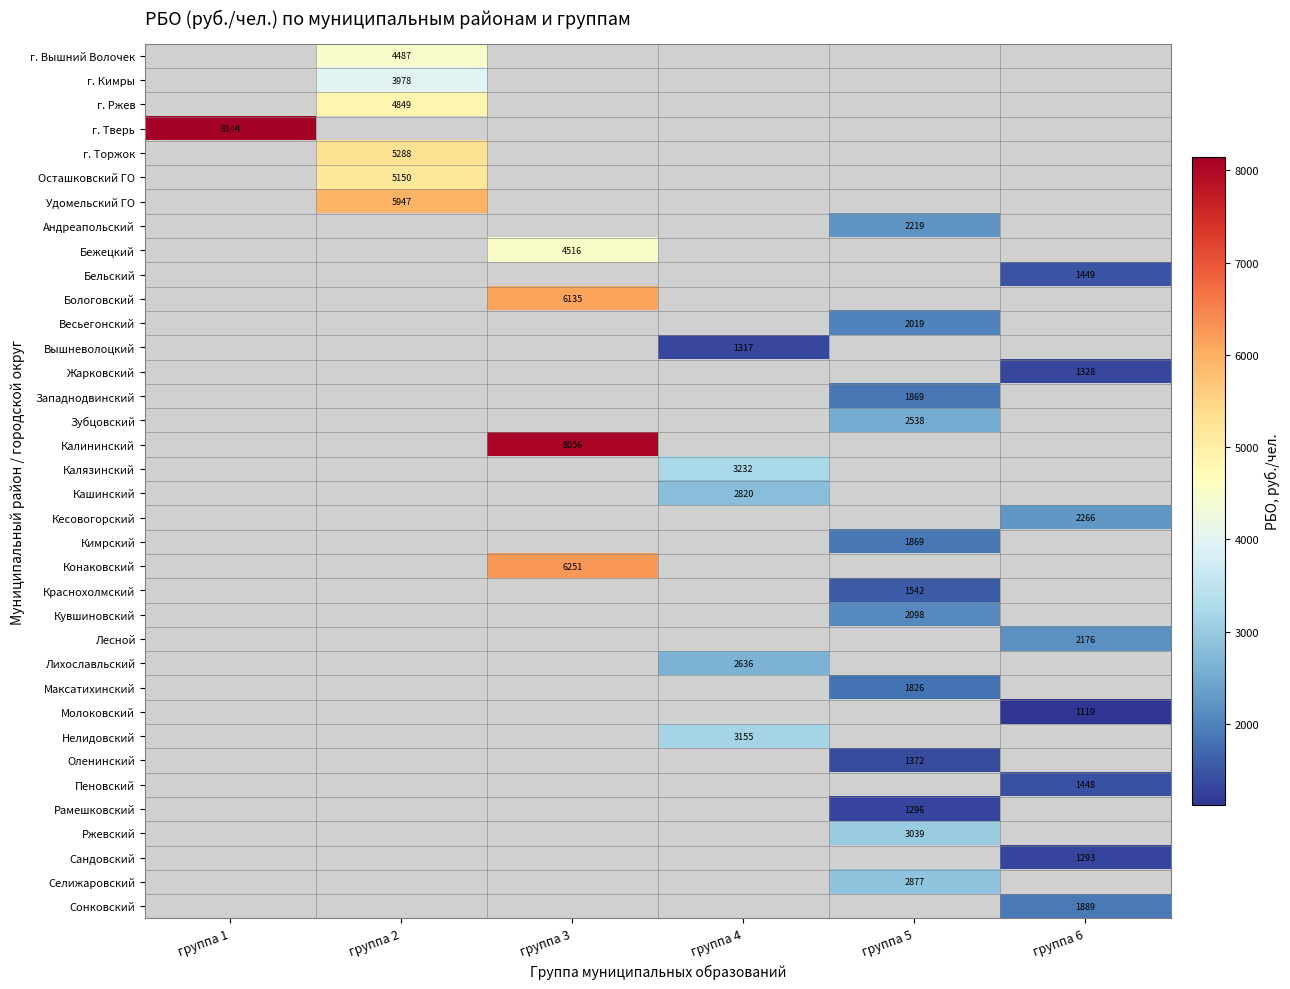

What is the minimum value shown in the chart?

1119.2